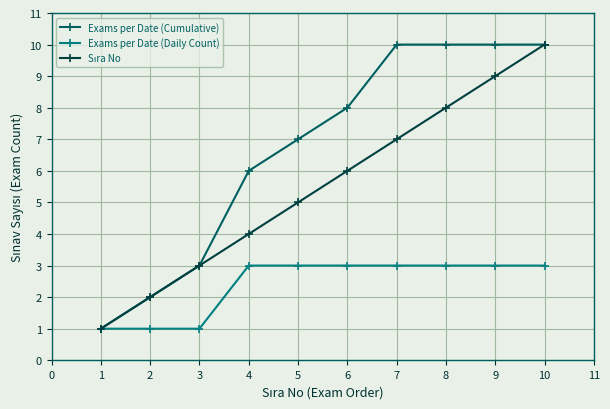

The value of Exams per Date (Cumulative) at 7 is 10. True or false?

True